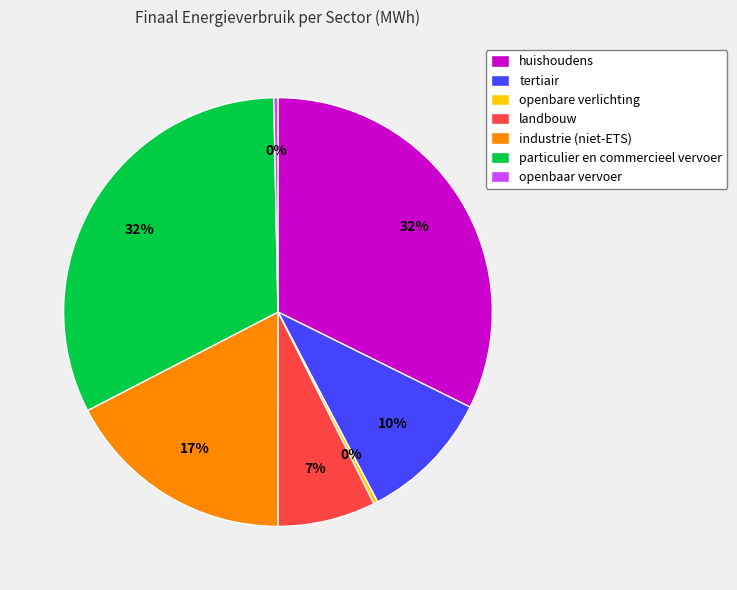

Between industrie (niet-ETS) and particulier en commercieel vervoer, which is larger?

particulier en commercieel vervoer